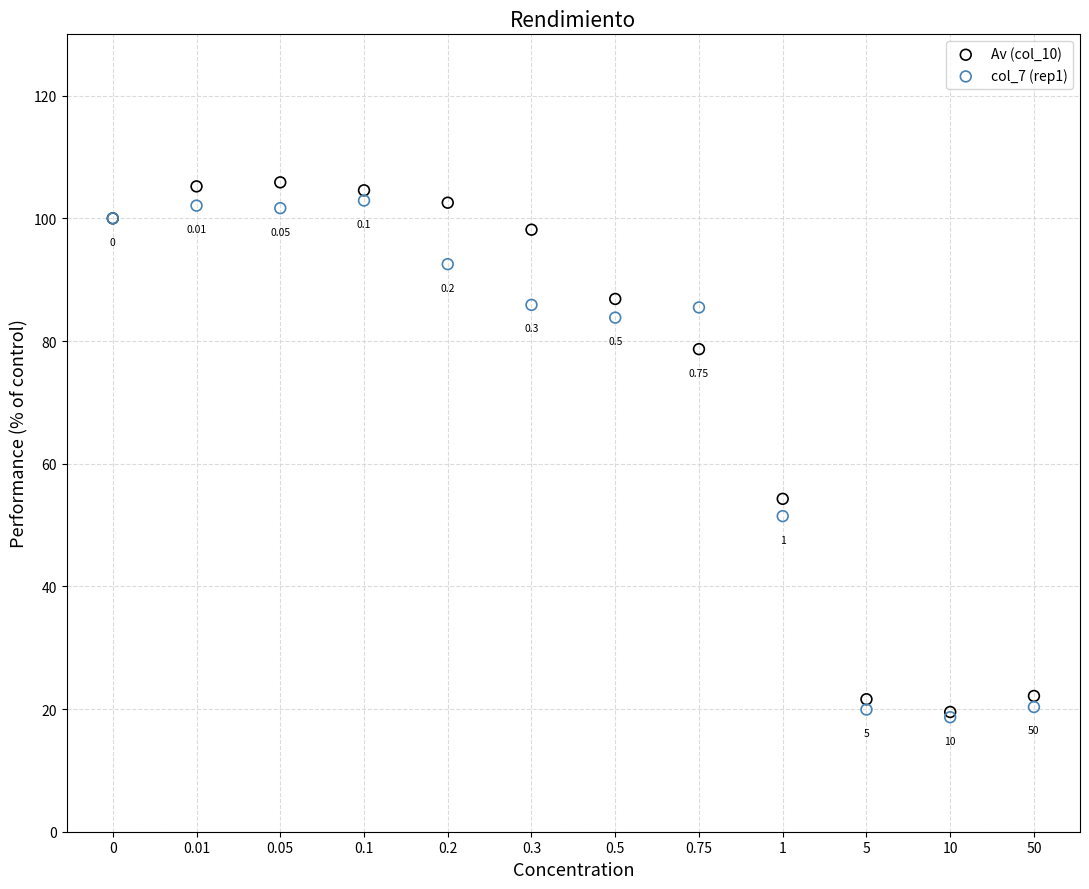

Which series contains the highest Y value?

Av (col_10)